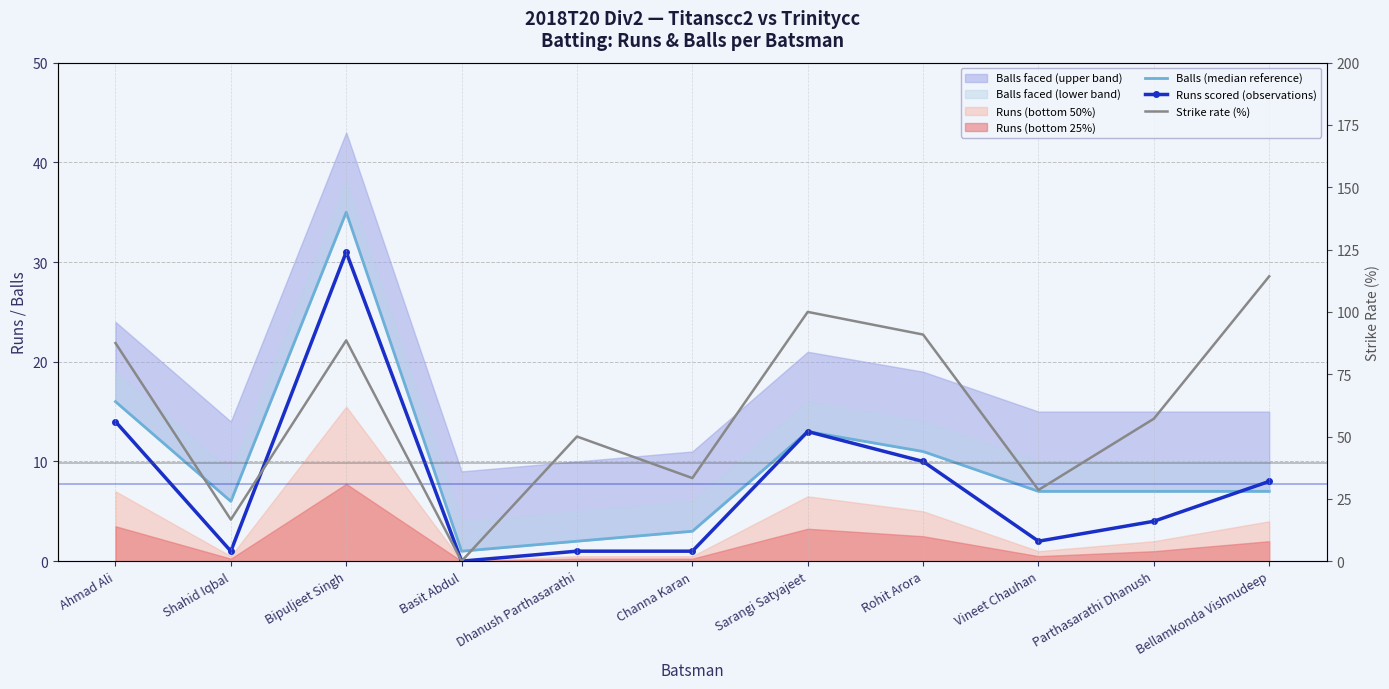

Reading left to right, what are all the values shown in this chart?

Balls (median reference): Ahmad Ali=16.0	Shahid Iqbal=6.0	Bipuljeet Singh=35.0	Basit Abdul=1.0	Dhanush Parthasarathi=2.0	Channa Karan=3.0	Sarangi Satyajeet=13.0	Rohit Arora=11.0	Vineet Chauhan=7.0	Parthasarathi Dhanush=7.0	Bellamkonda Vishnudeep=7.0
Runs scored (observations): Ahmad Ali=14.0	Shahid Iqbal=1.0	Bipuljeet Singh=31.0	Basit Abdul=0.0	Dhanush Parthasarathi=1.0	Channa Karan=1.0	Sarangi Satyajeet=13.0	Rohit Arora=10.0	Vineet Chauhan=2.0	Parthasarathi Dhanush=4.0	Bellamkonda Vishnudeep=8.0
Strike rate (%): Ahmad Ali=87.5	Shahid Iqbal=16.7	Bipuljeet Singh=88.6	Basit Abdul=0.0	Dhanush Parthasarathi=50.0	Channa Karan=33.3	Sarangi Satyajeet=100.0	Rohit Arora=90.9	Vineet Chauhan=28.6	Parthasarathi Dhanush=57.1	Bellamkonda Vishnudeep=114.3